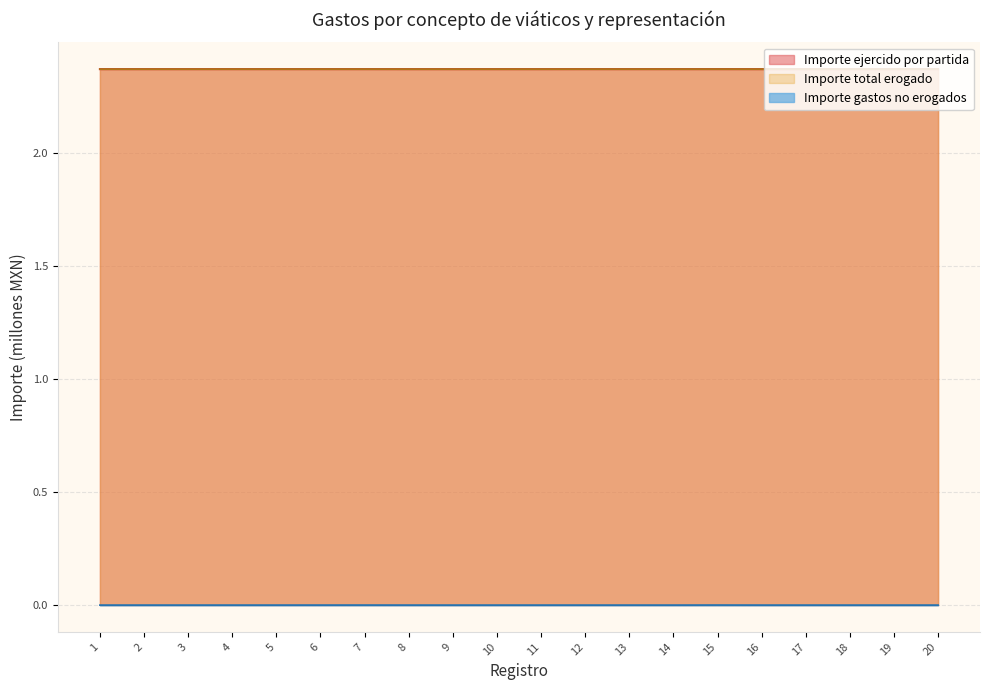

How many data points does each series have?

20